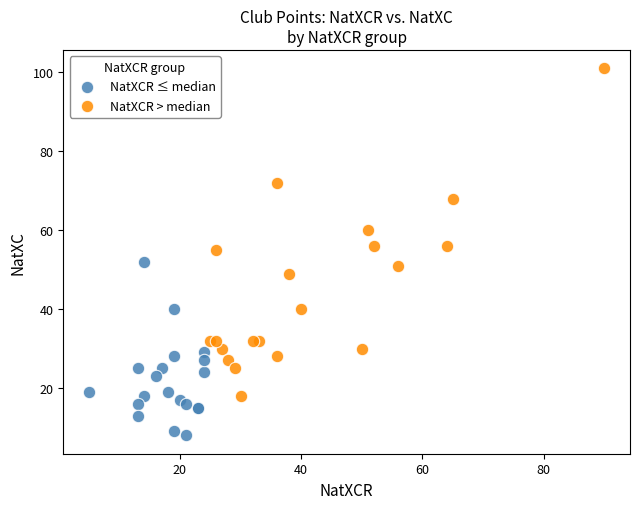

What are all the series names shown in the legend?

NatXCR ≤ median, NatXCR > median